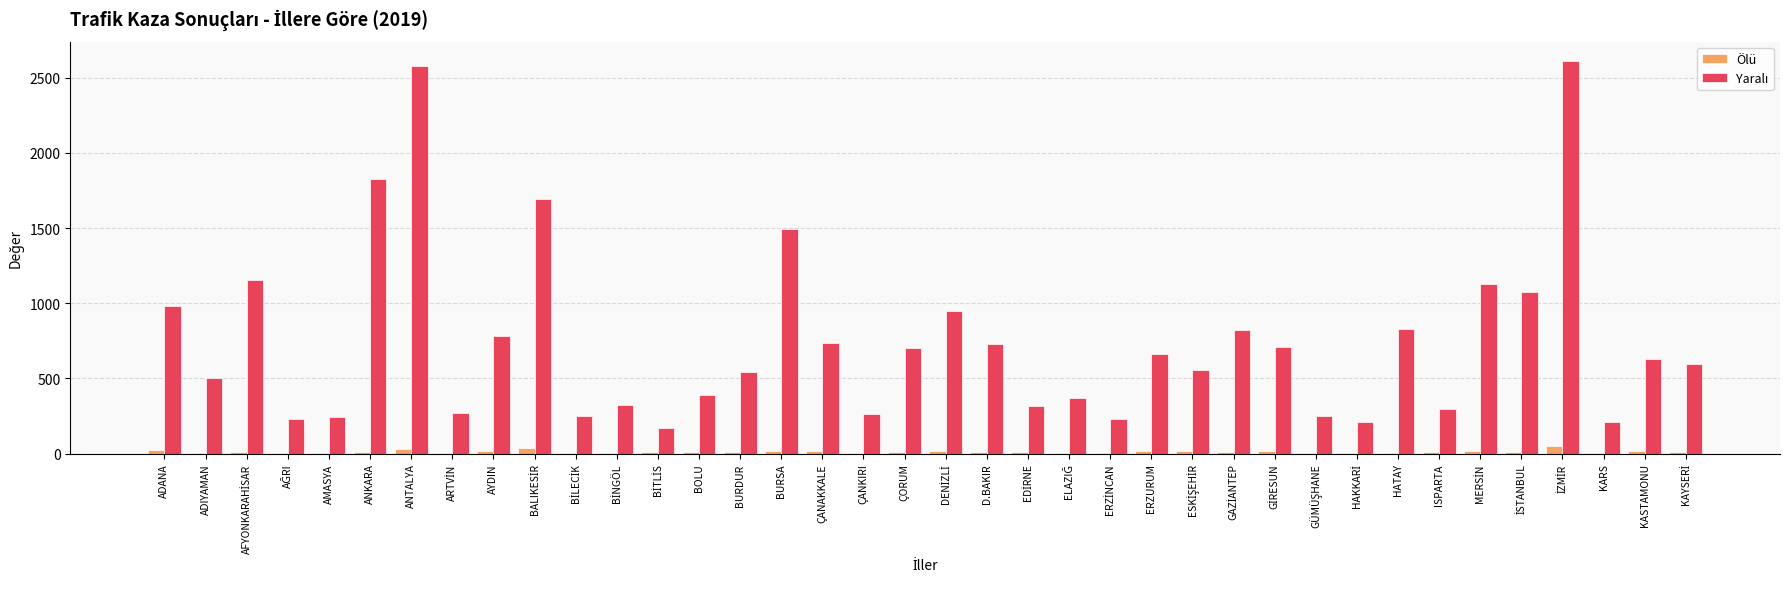

What is the maximum value shown in the chart?

2610